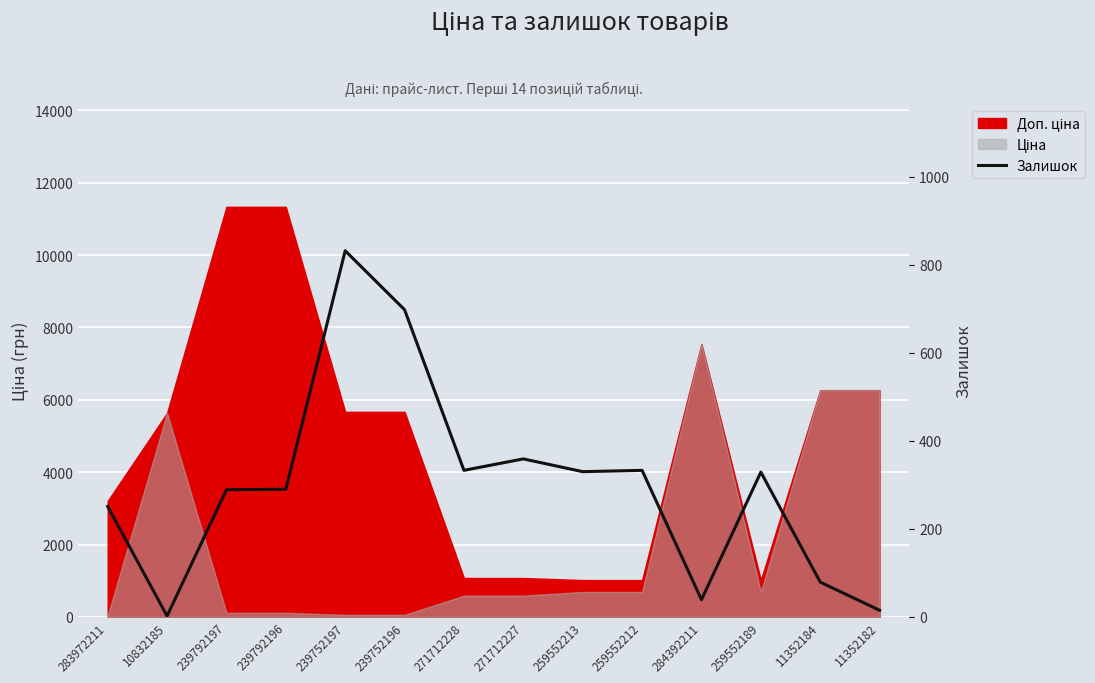

What is the value of the 3rd point from the left?

289